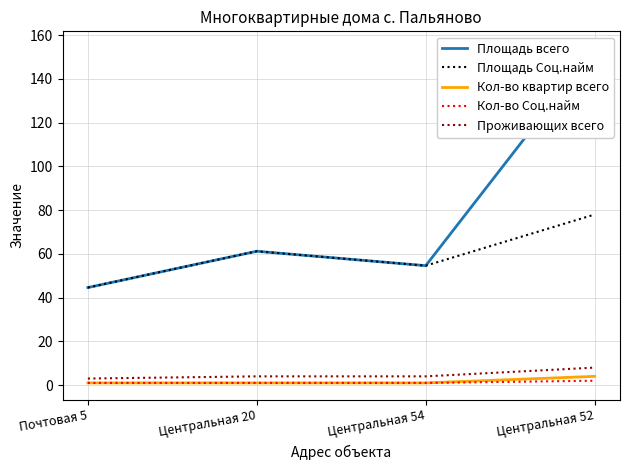

True or false: Кол-во квартир всего has more than 0 interior local peaks.

False